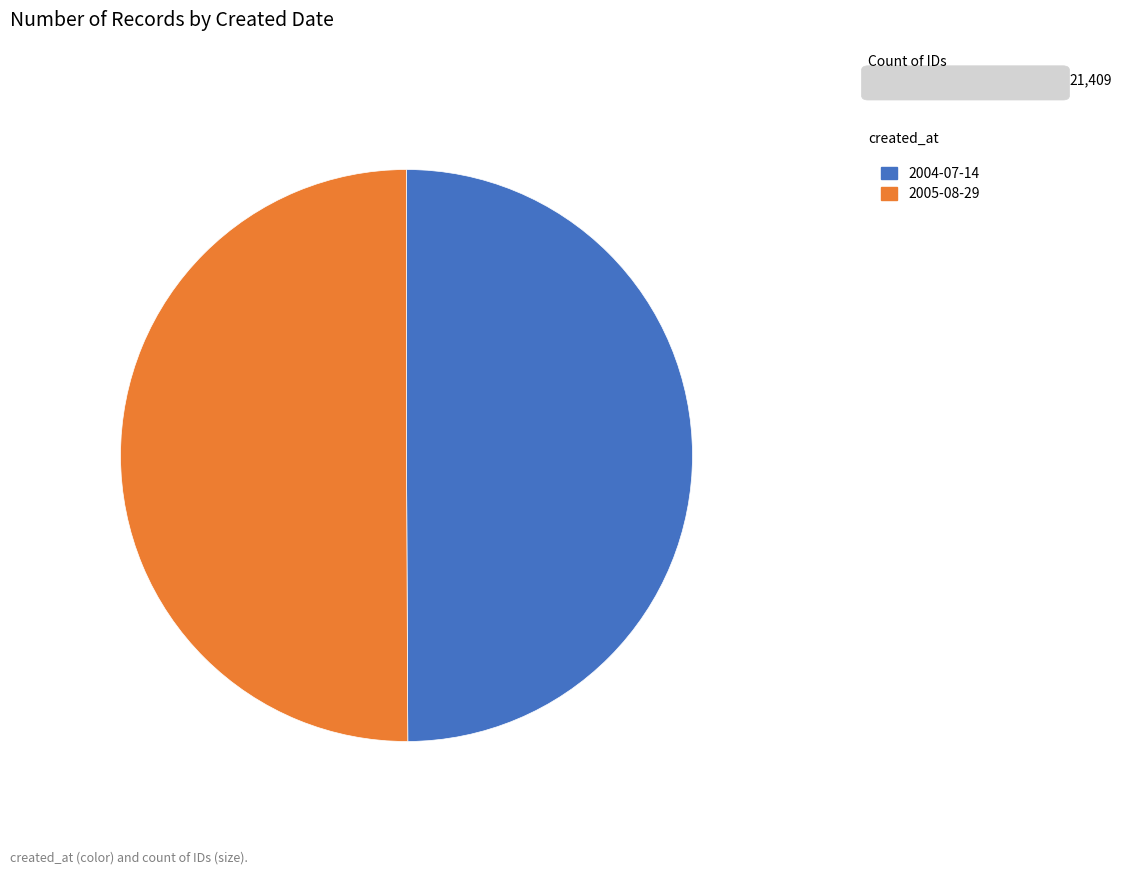

What is the ratio of the value at 2005-08-29 to the value at 2004-07-14?

1.0